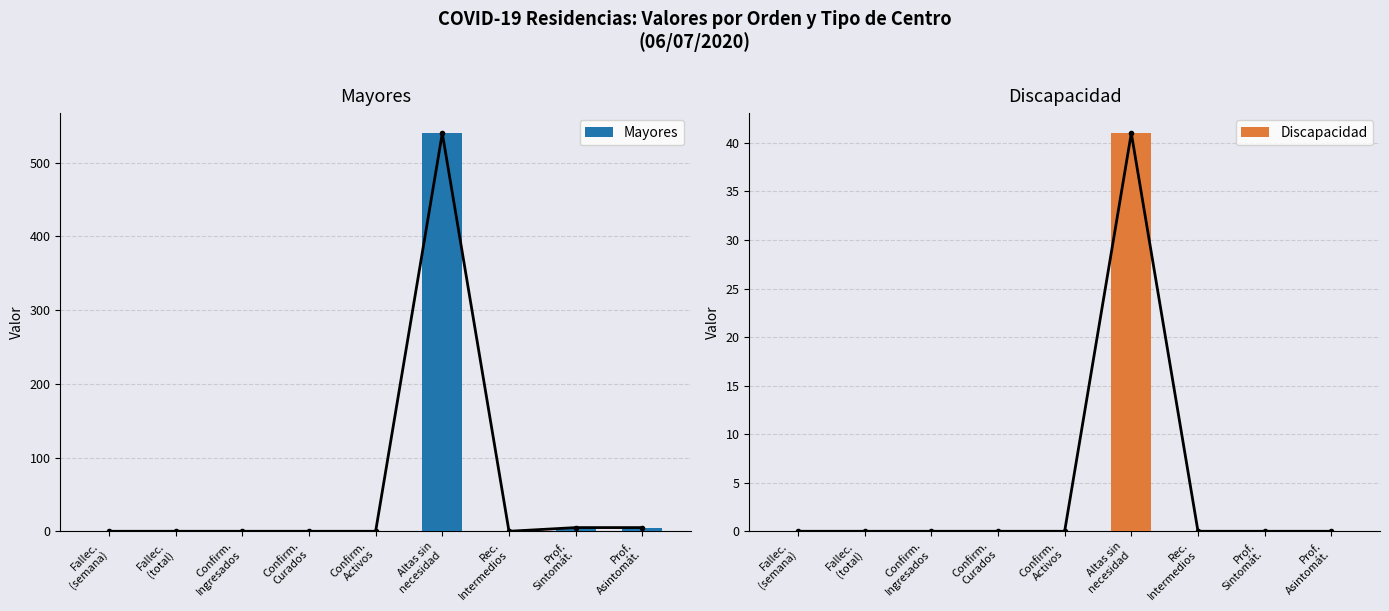

How many series are shown in this chart?

2